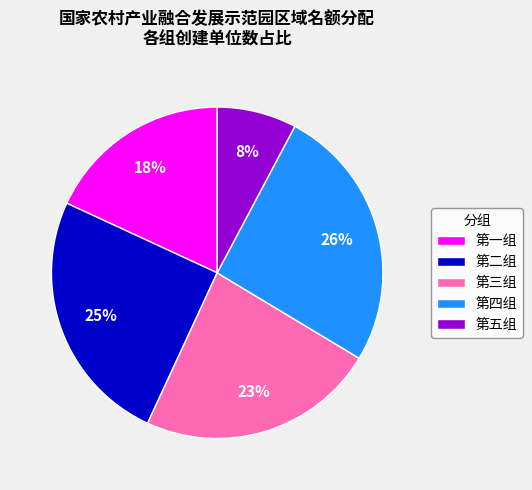

What is the smallest slice in the pie chart?

第五组